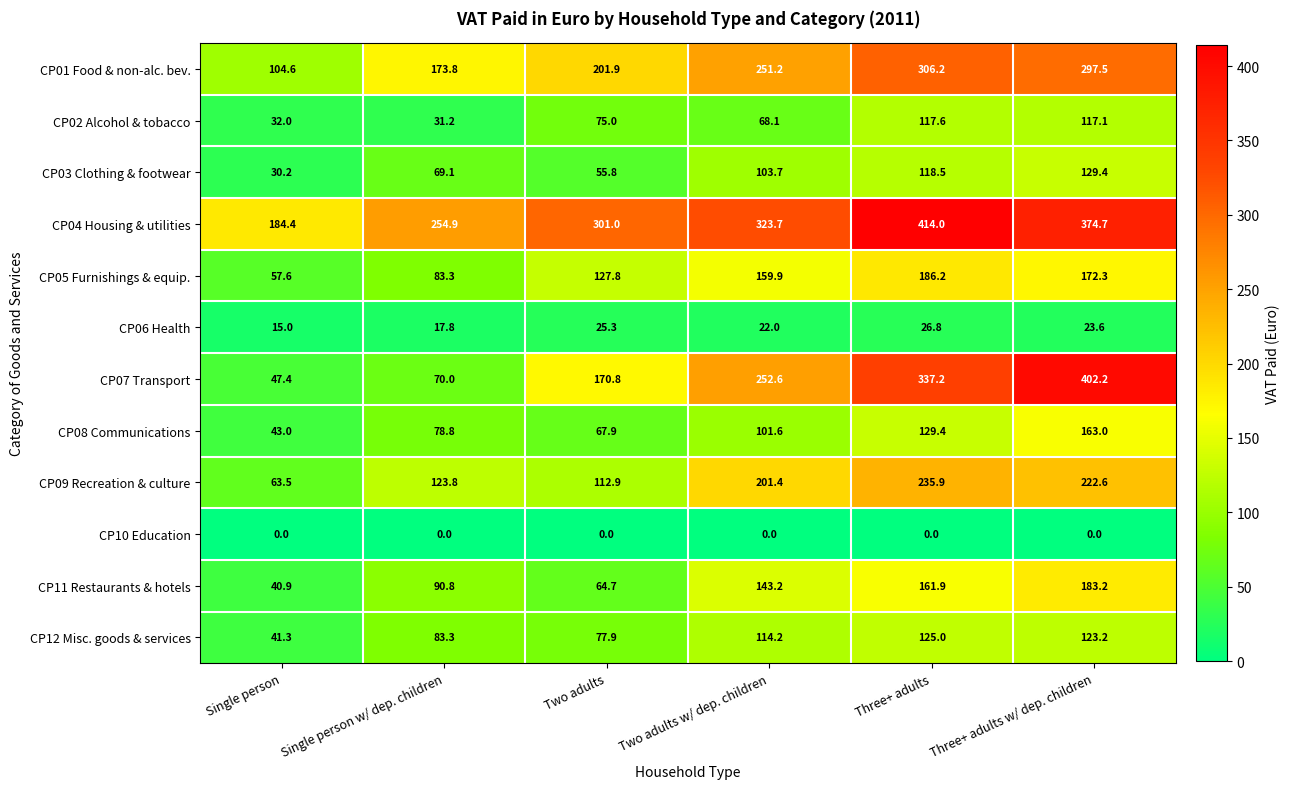

What is the maximum value for CP04 Housing & utilities?

414.0